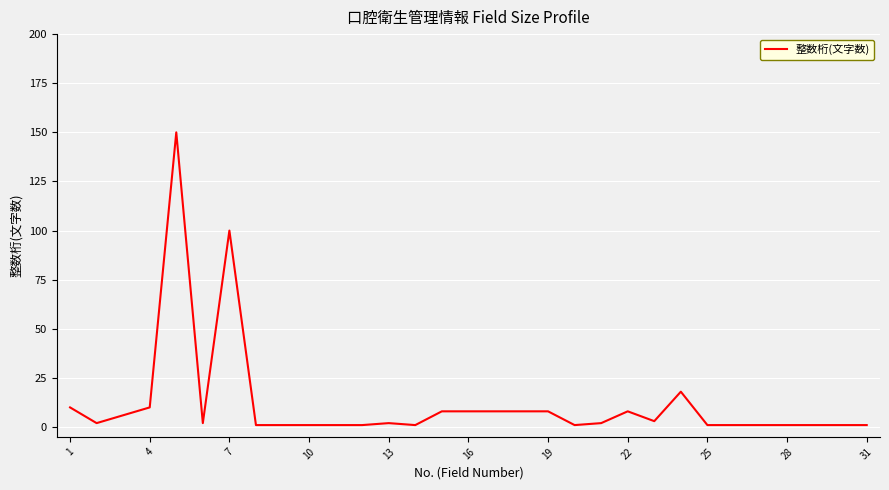

What is the difference between the maximum and minimum values?

149